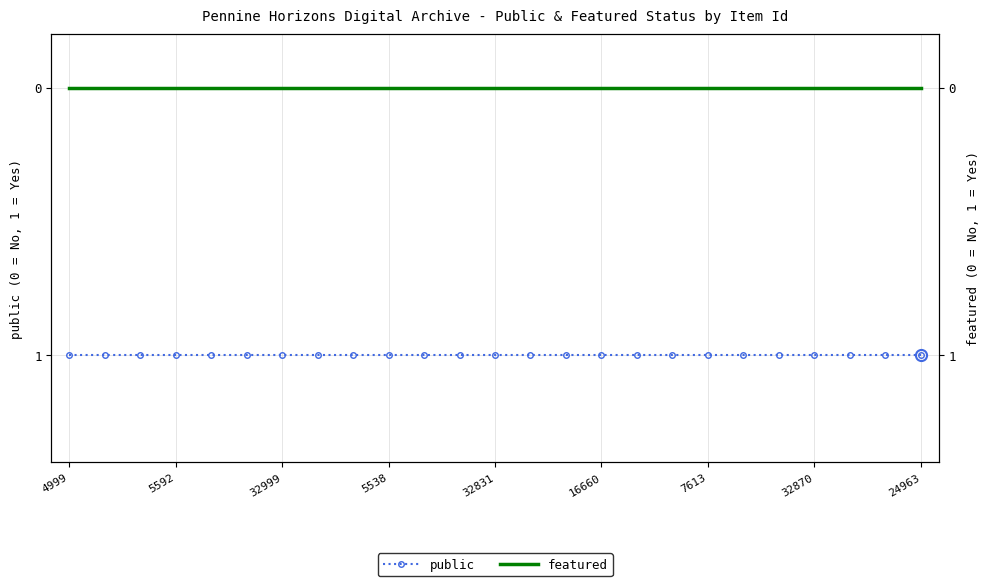

Which category has the lowest value in the public series?

4999